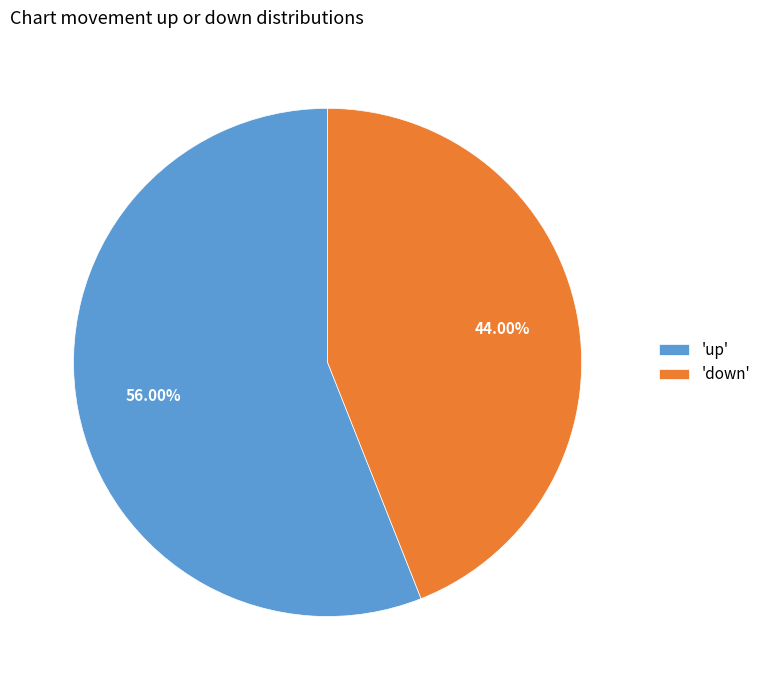

Does 'up' account for over 50% of the chart?

Yes